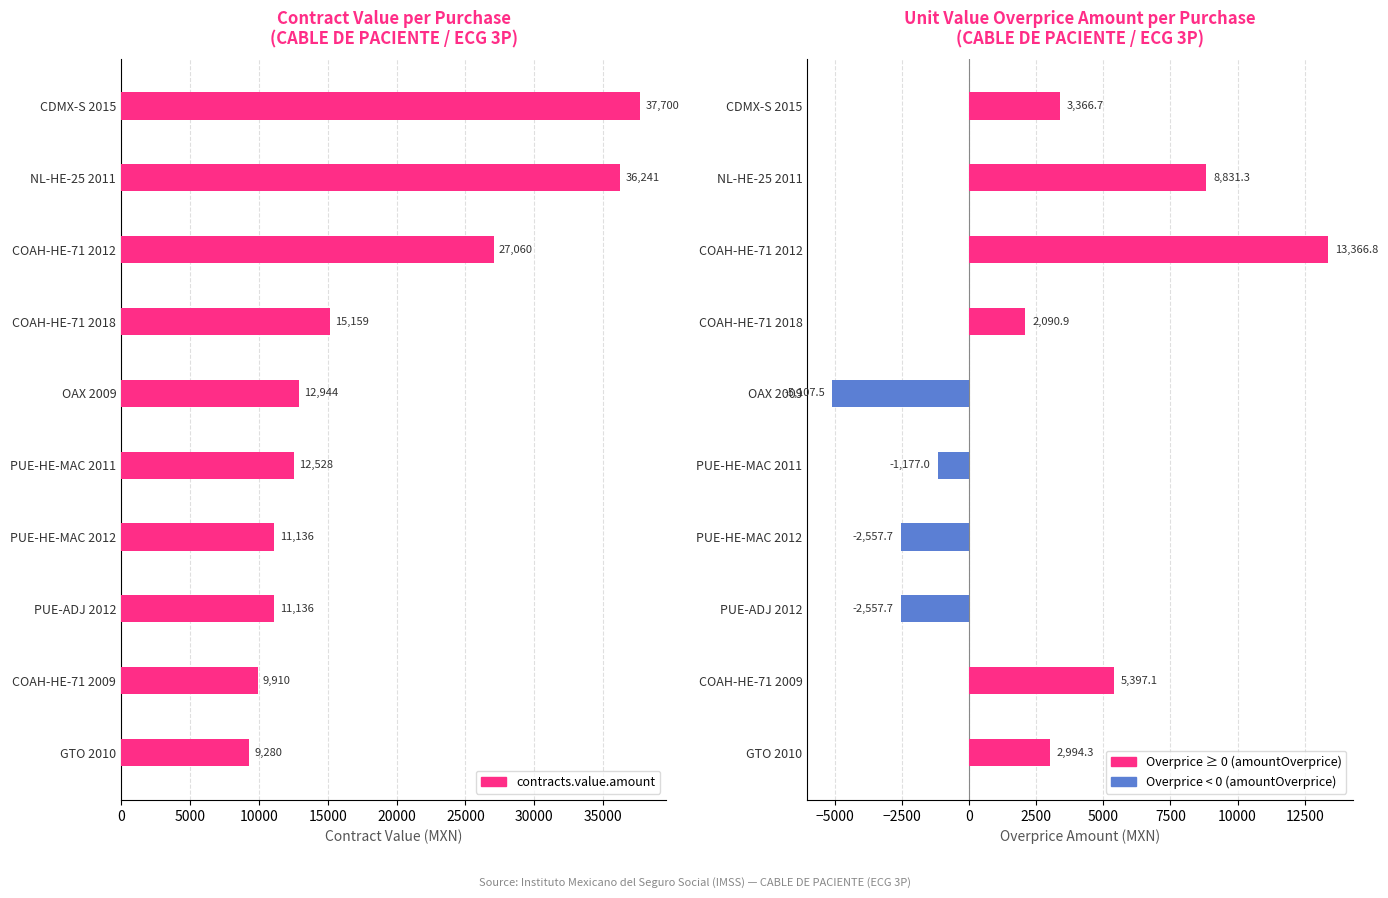

Reading left to right, transcribe all the data shown in this chart.

contracts.value.amount: 37700.0	36241.3	27060.5	15158.9	12944.4	12528.0	11136.0	11136.0	9910.1	9280.0
amountOverprice: 3366.7	8831.3	13366.8	2090.9	-5107.5	-1177.0	-2557.7	-2557.7	5397.1	2994.3